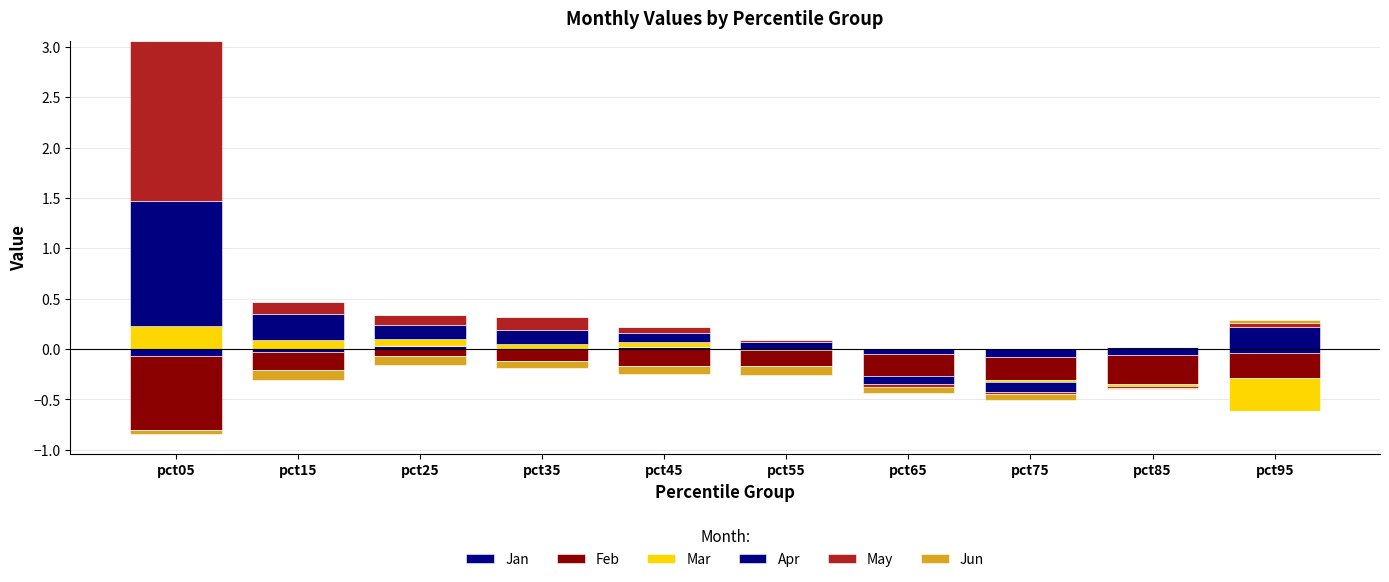

Where is Jun nearest to the value 0?

pct05